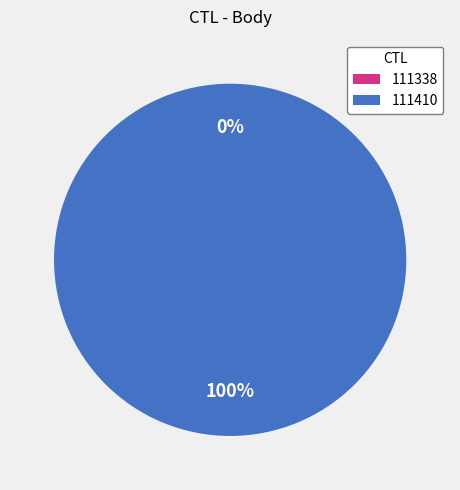

Rank the categories by value from lowest to highest.

111338, 111410